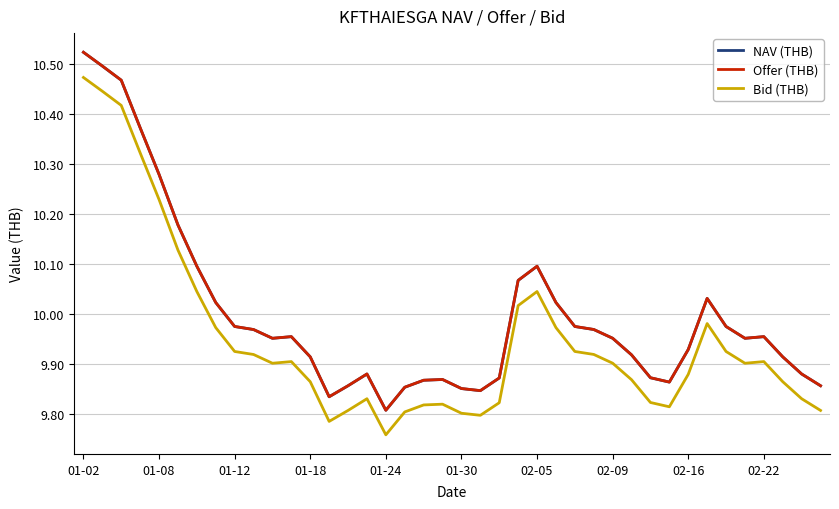

True or false: Bid (THB) and NAV (THB) cross at least once.

False